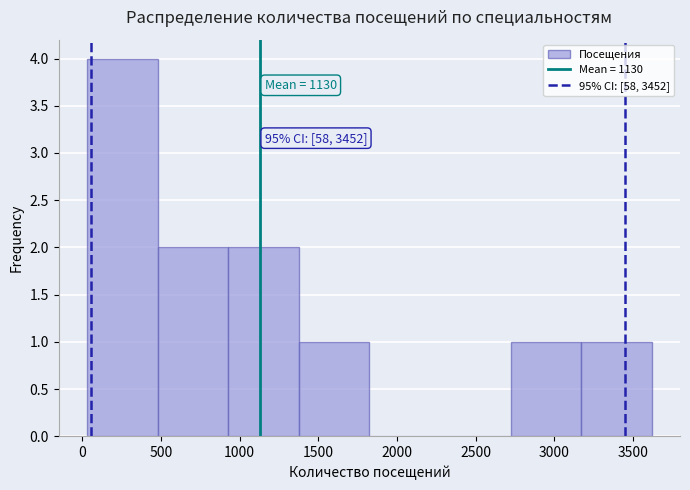

Over which range of the x-axis is the bar tallest?

50 to 500